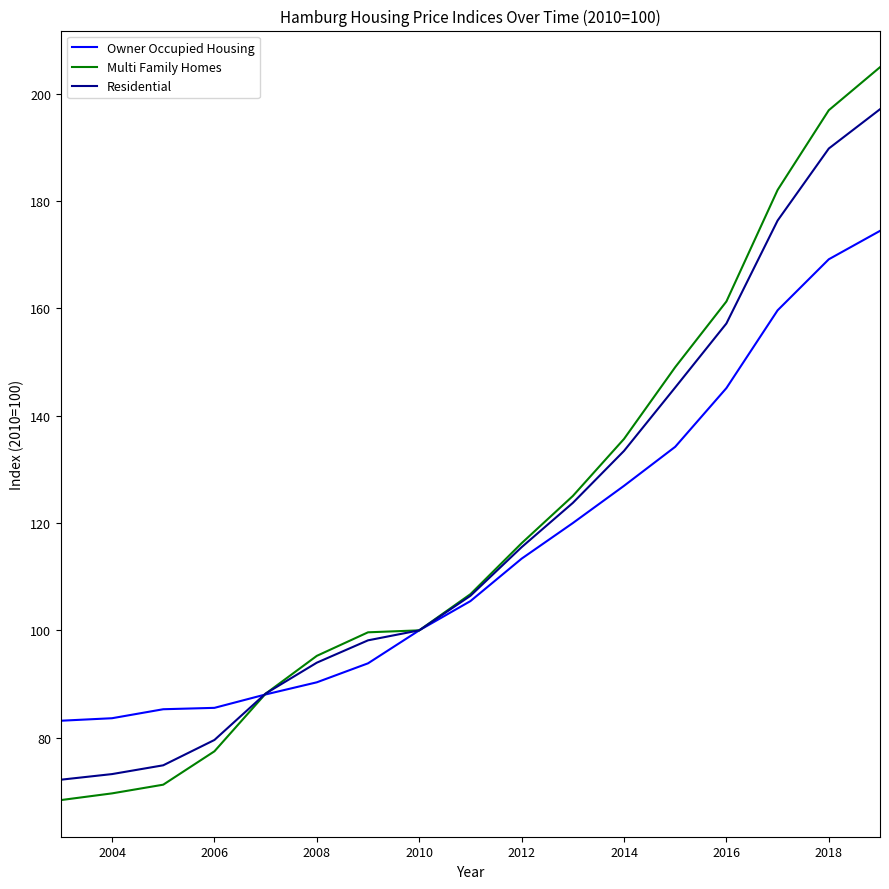

Which series has the largest range (max minus min)?

Multi Family Homes